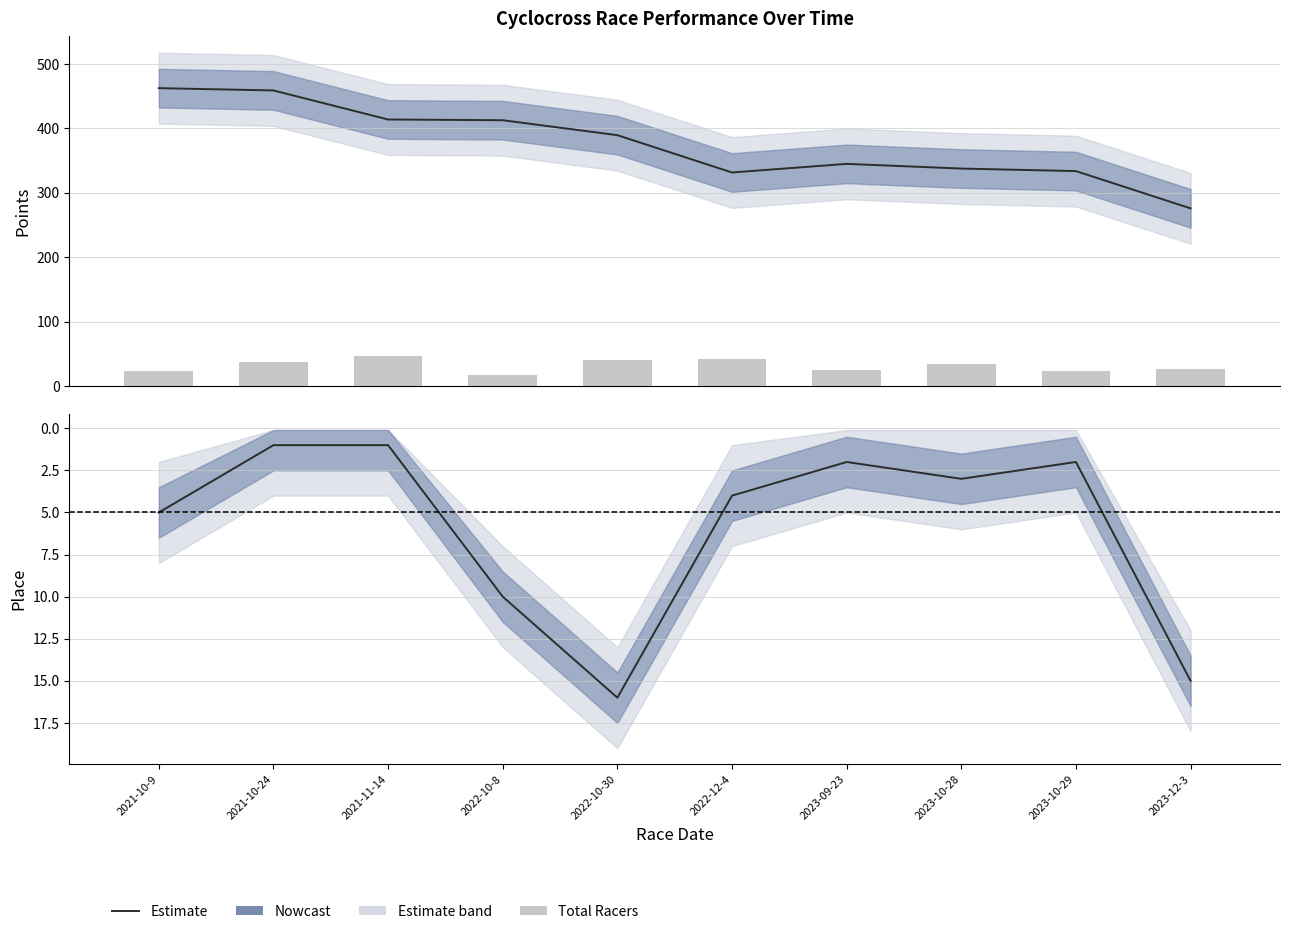

How many data points in Points (Estimate) are less than 389?

5